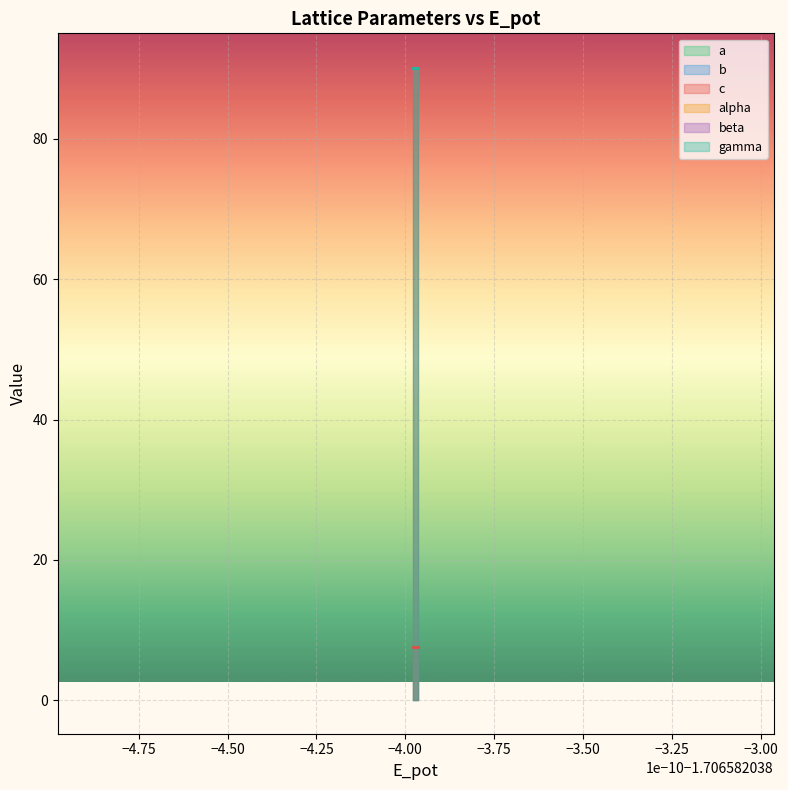

True or false: beta has a value of 146.6 at 0.

False